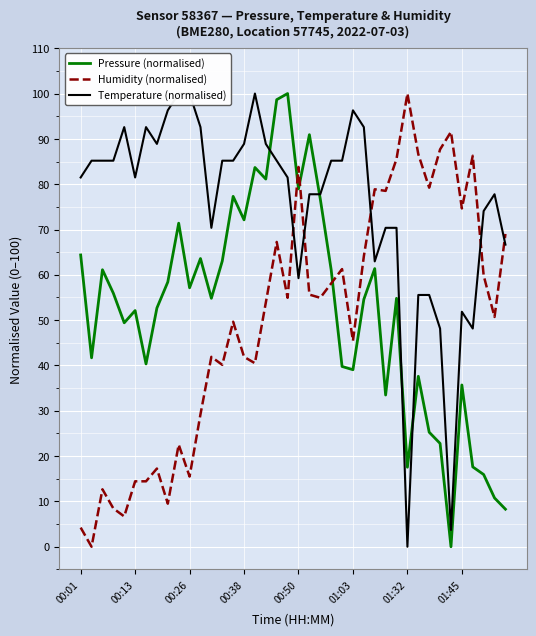

True or false: Pressure (normalised) has a value of 57.1 at 00:26.

True